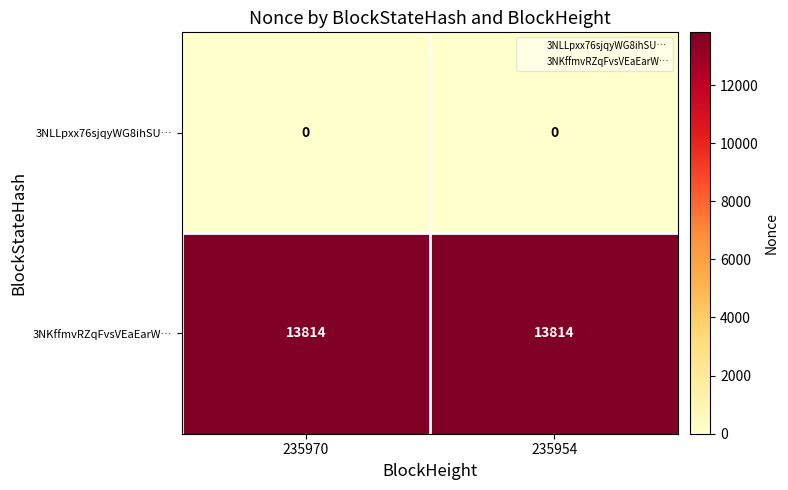

What is the spread (max minus min) of values at 235970?

13814